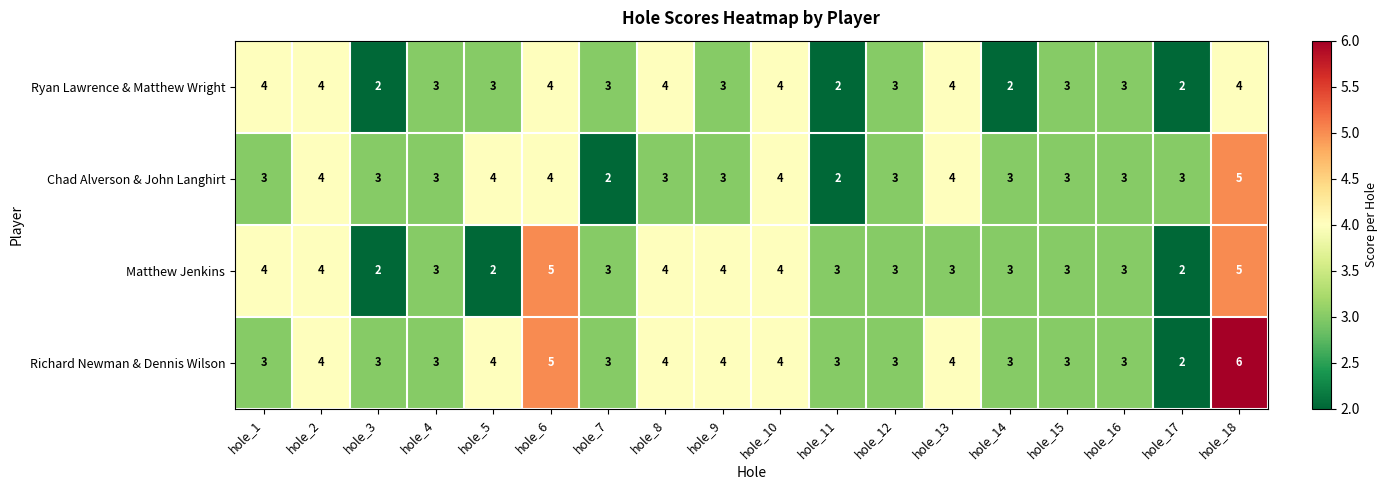

What is the maximum value shown in the chart?

6